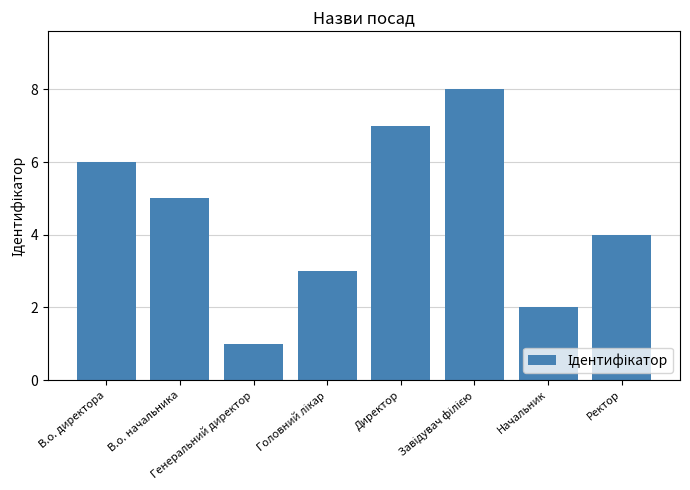

What is the difference between the maximum and minimum values?

7